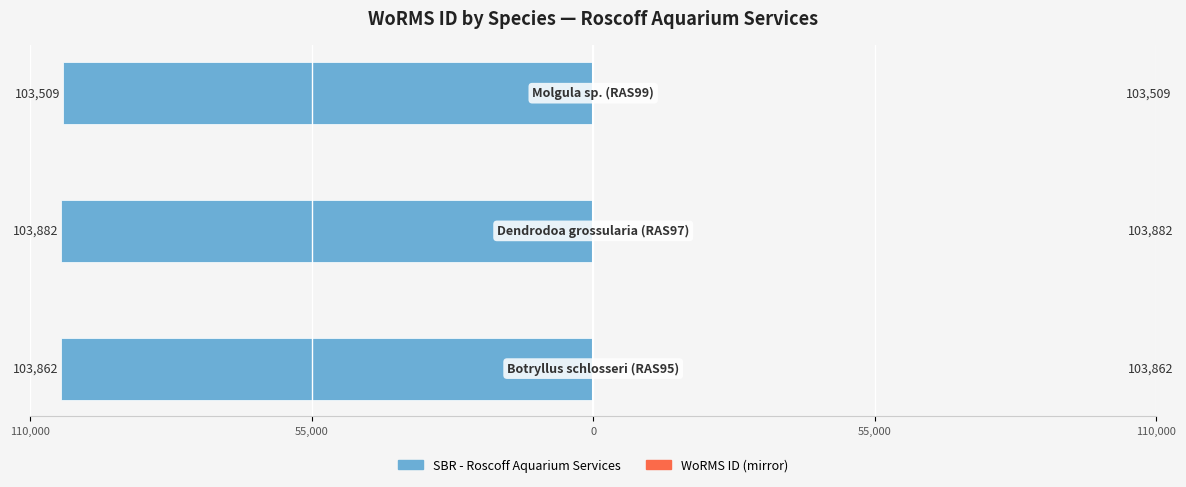

Does the chart contain any negative values?

Yes